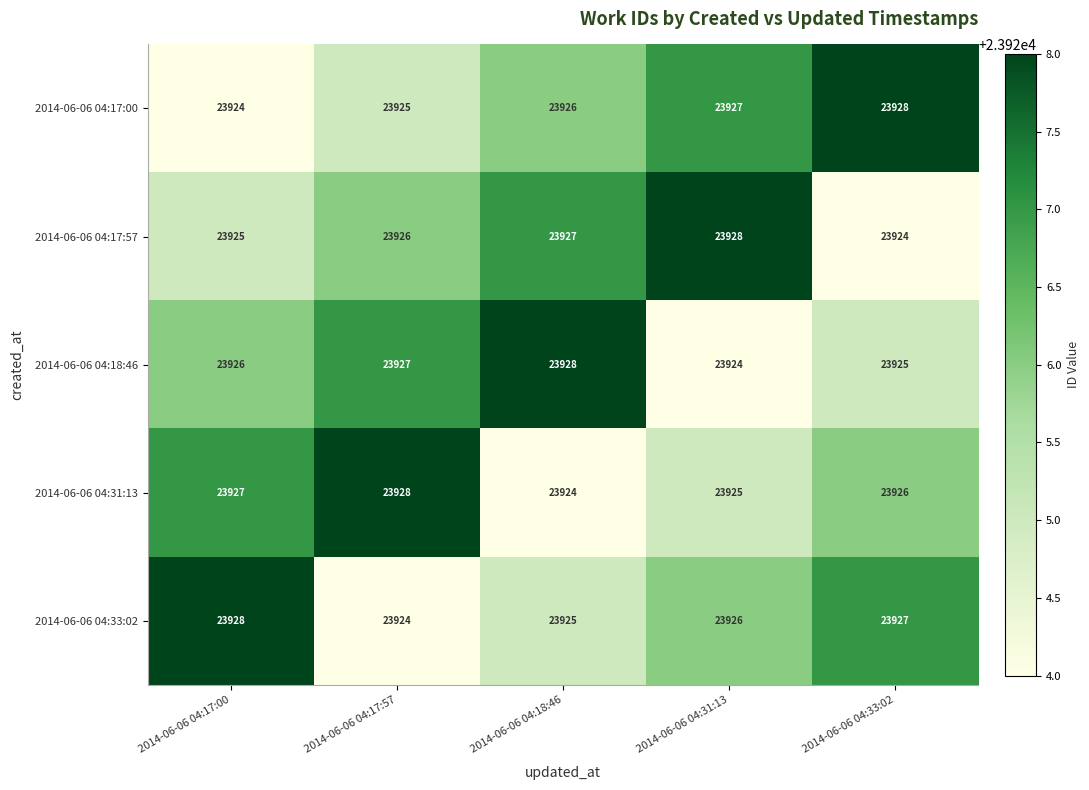

How many categories are shown in the chart?

5